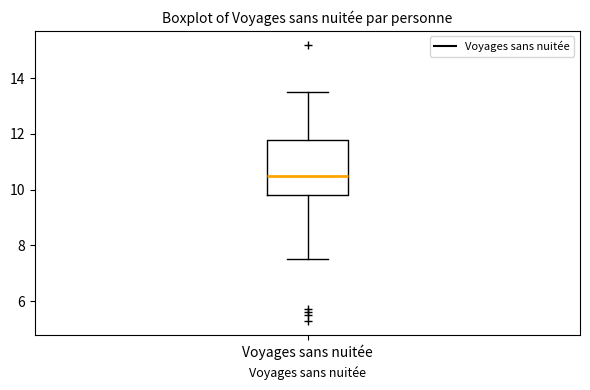

Read this box plot against the y-axis: the position of the median line, the range covered by the box, and the ends of both whiskers. The values are not printed on the chart, so give them approximately, as read against the axis.

median 10.4, box 9.8 to 11.8, whiskers 7.6 to 13.4